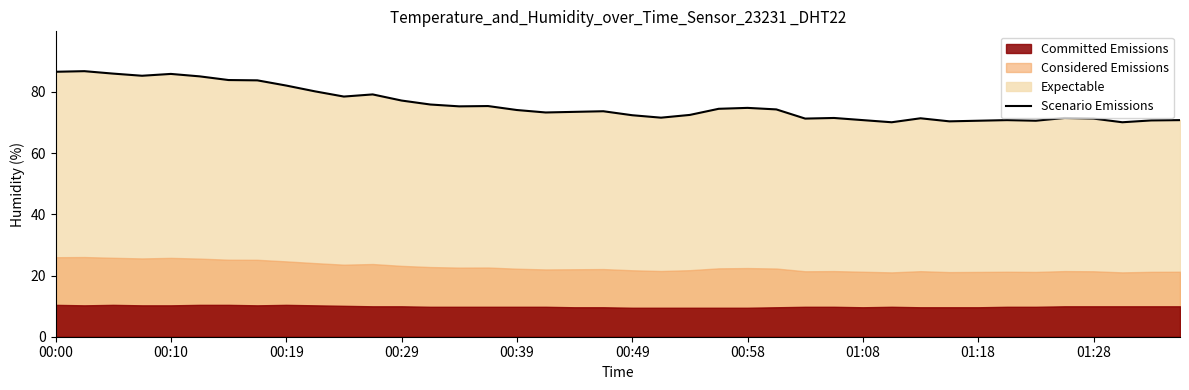

What is the lowest value of the Scenario Emissions series?

70.1